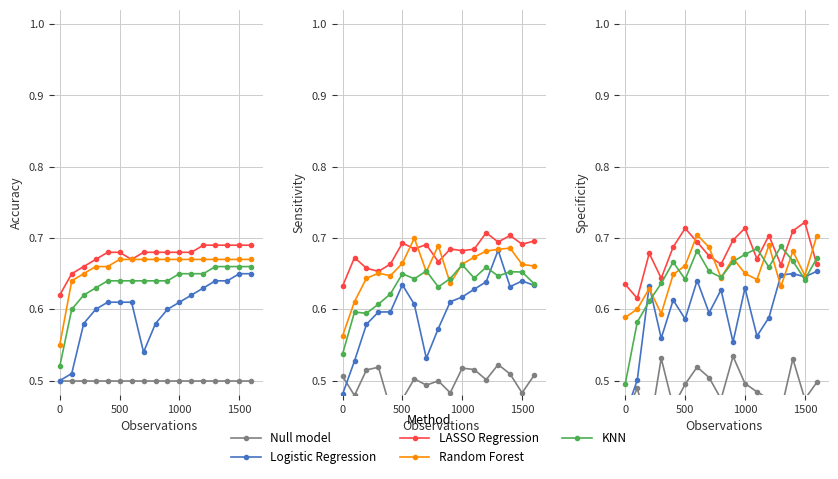

Is it true that Null model equals 0.9 at 7?

False